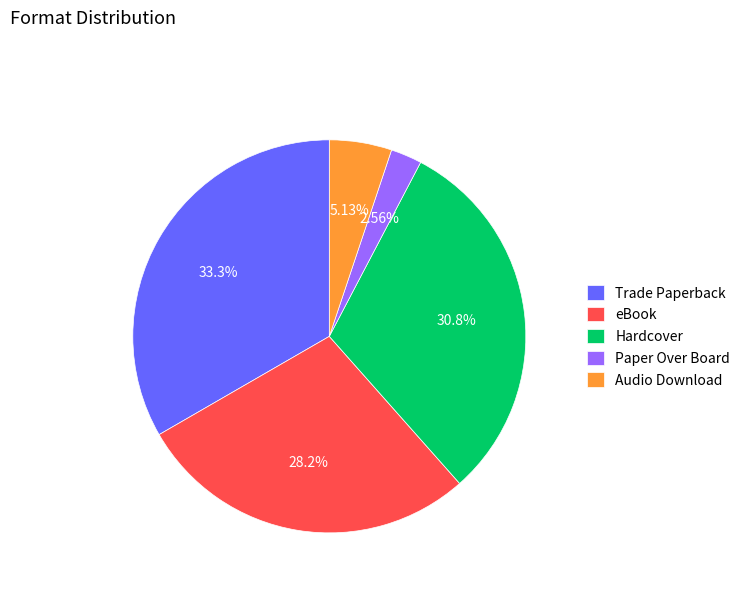

What is the ratio of the value at Hardcover to the value at eBook?

1.1